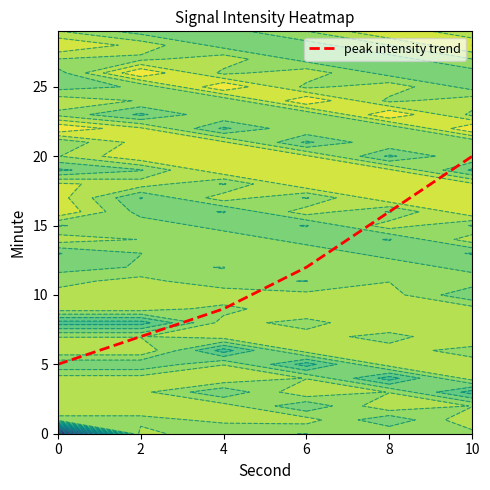

How many values are below 12?

3